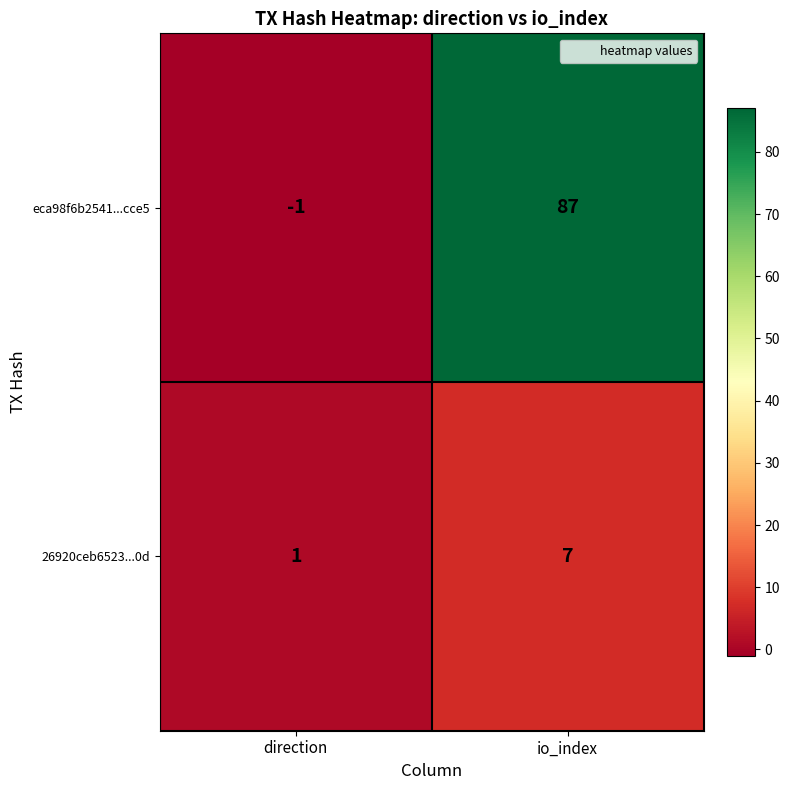

At how many categories does at least one series exceed 62?

1